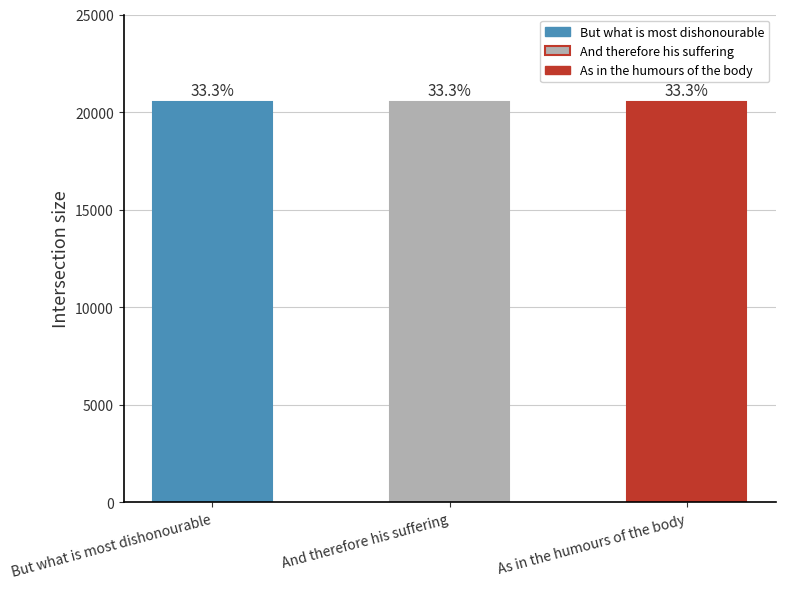

At which label is the value closest to 20538?

And therefore his suffering